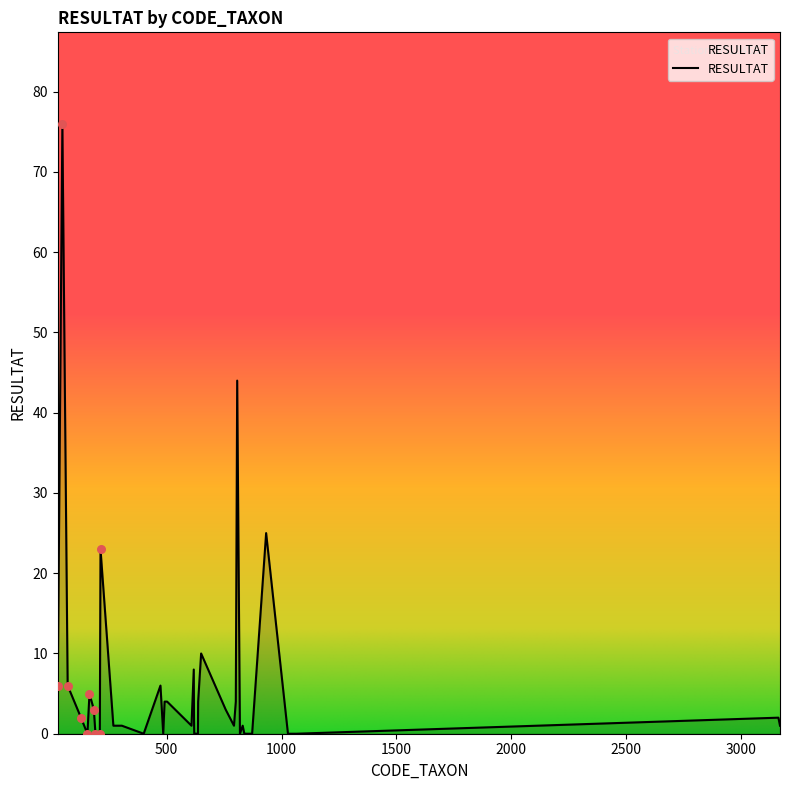

What is the difference between the maximum and minimum values?

76